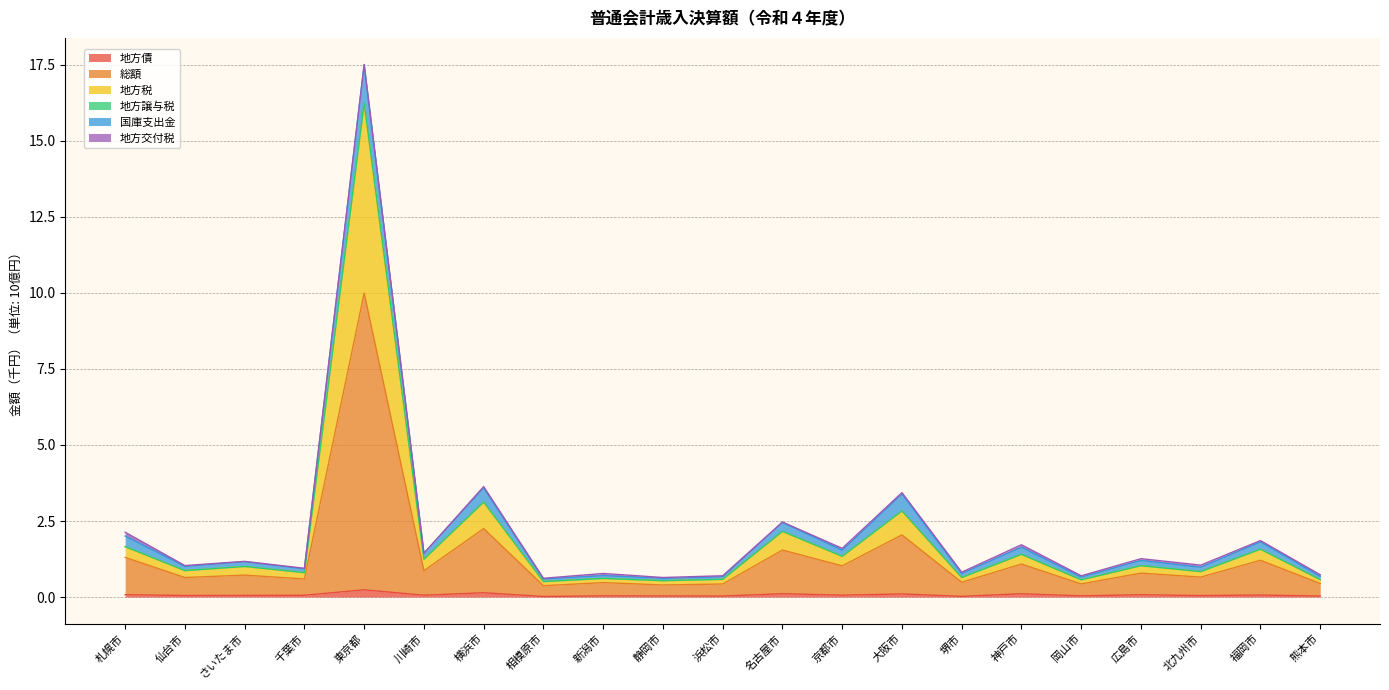

True or false: 地方税 and 地方譲与税 cross at least once.

False